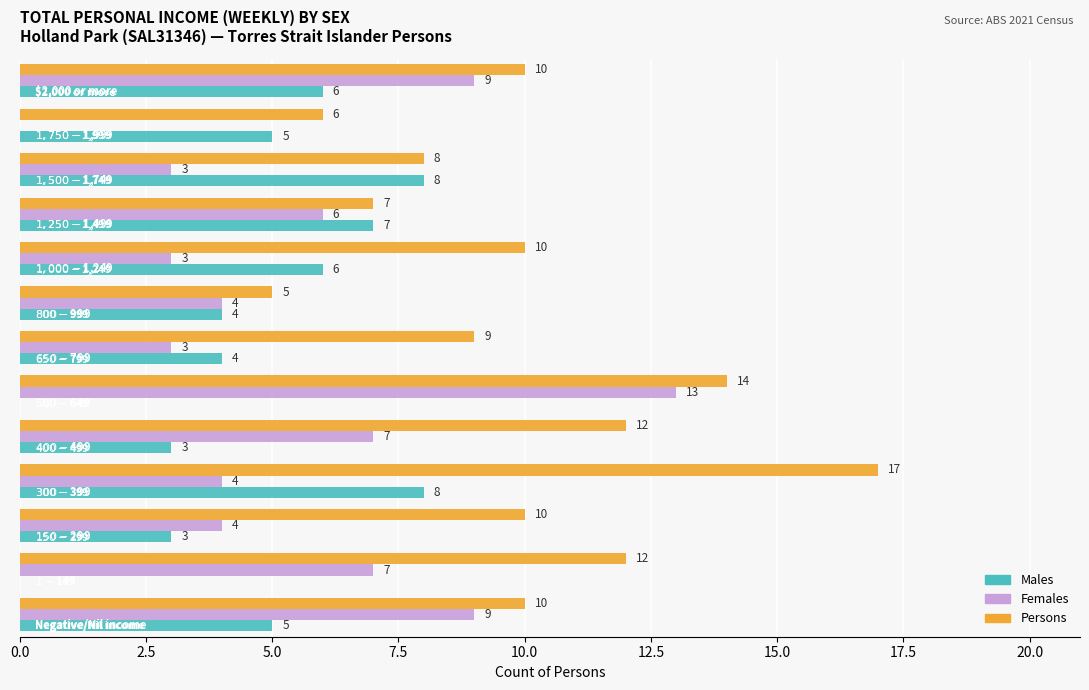

How many positive values does the Females series have?

12